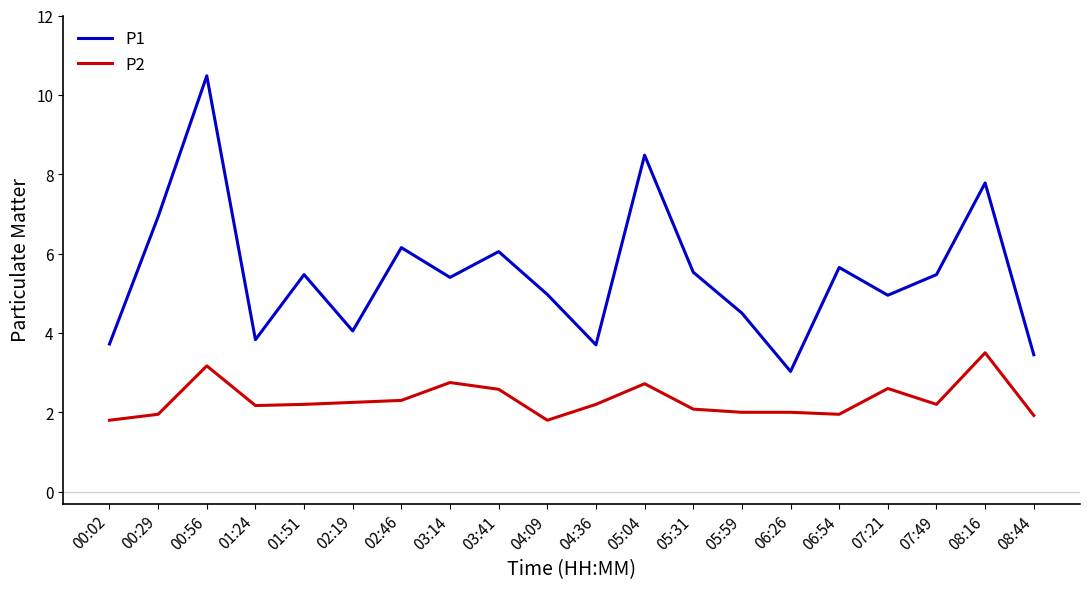

At which category is the sum across all series the highest?

00:56